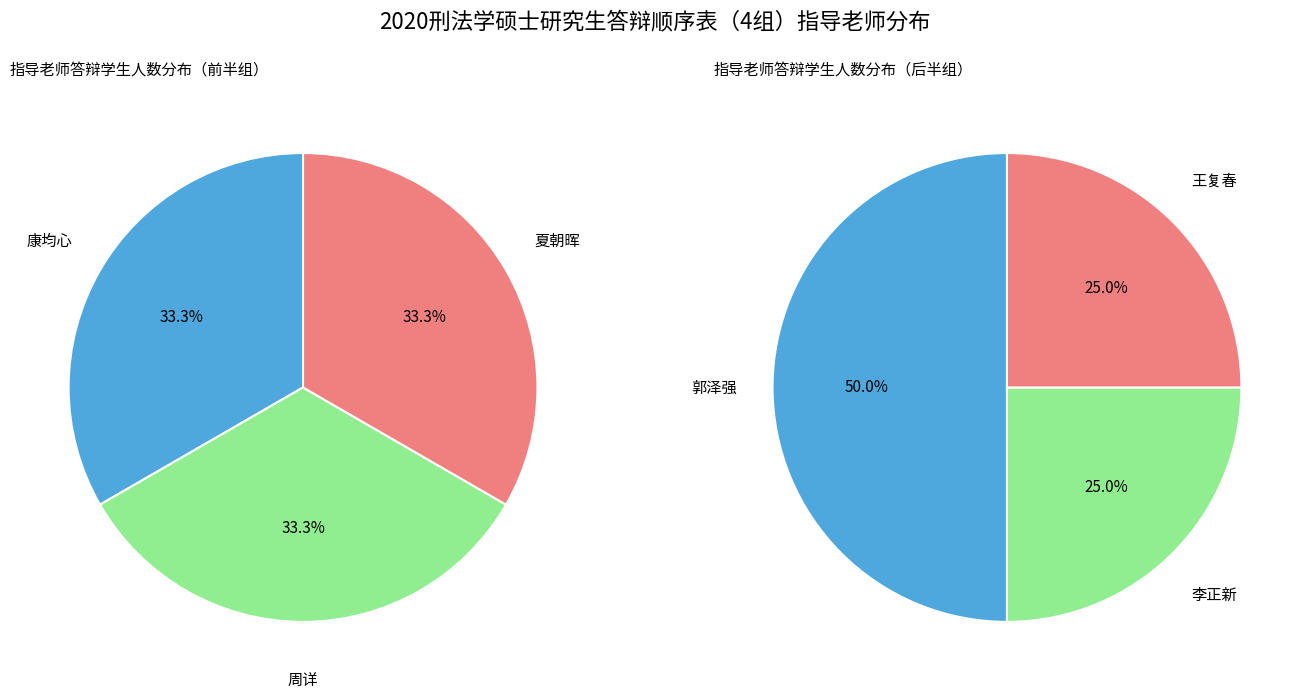

How many segments does this pie chart have?

6